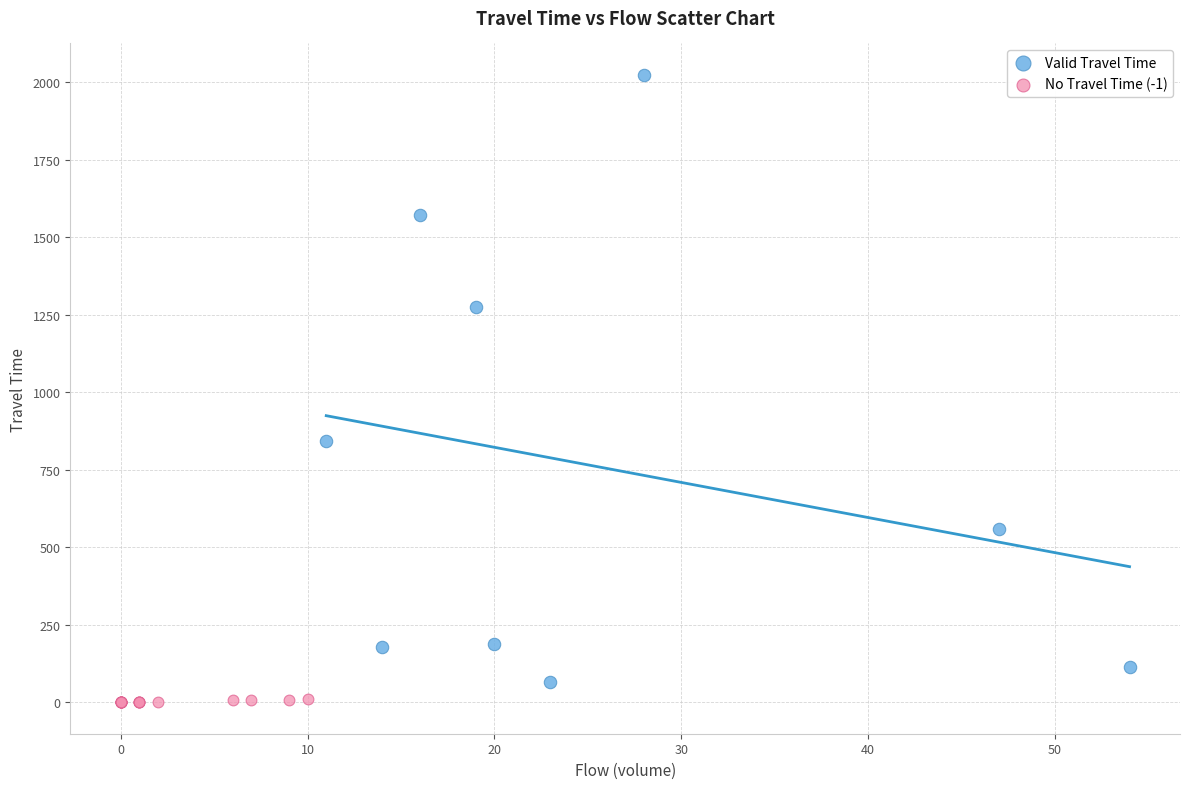

Which series reaches the maximum Y coordinate?

Valid Travel Time